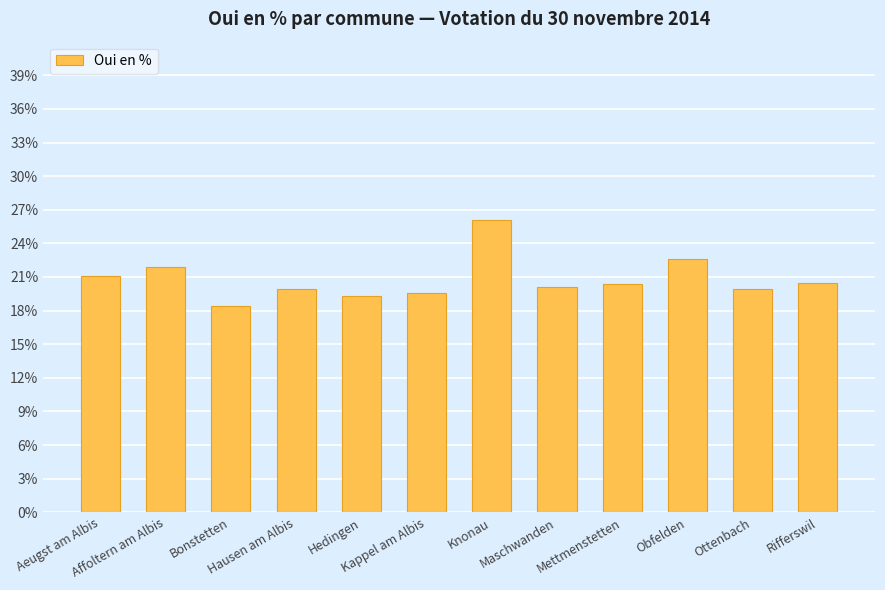

The value at Mettmenstetten is 31.6. True or false?

False